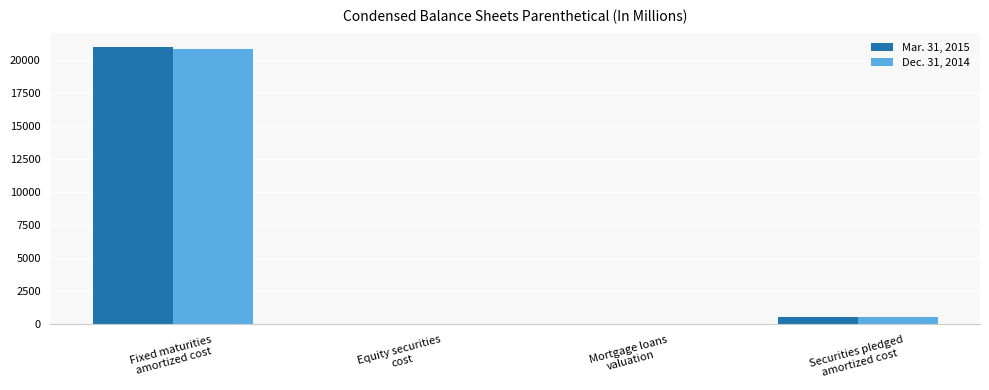

What is the maximum value shown in the chart?

21013.9